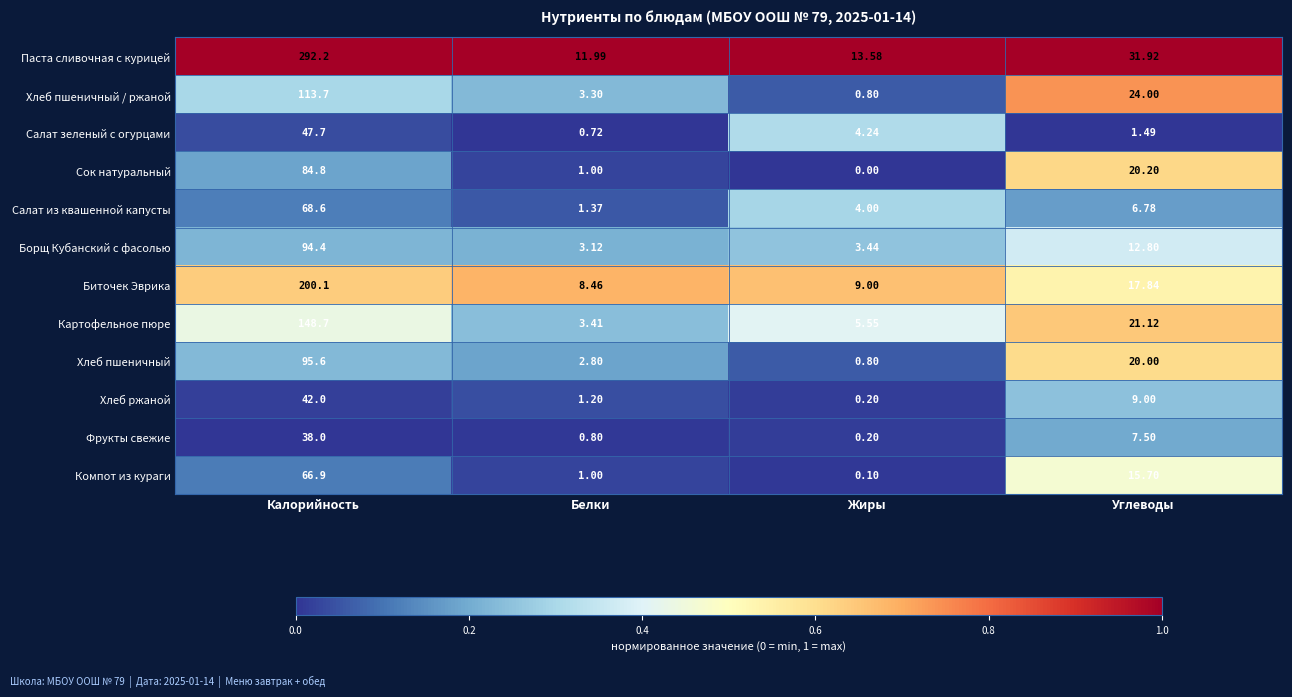

At how many categories does at least one series exceed 0?

4